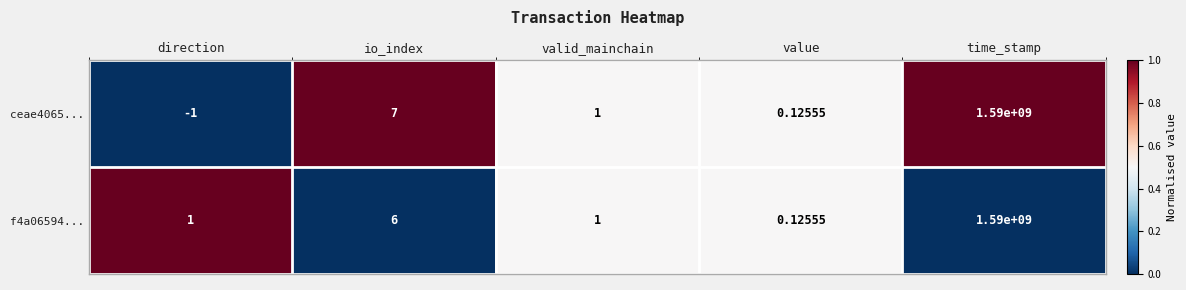

Rank the categories by ceae4065... value from highest to lowest.

time_stamp, io_index, valid_mainchain, value, direction